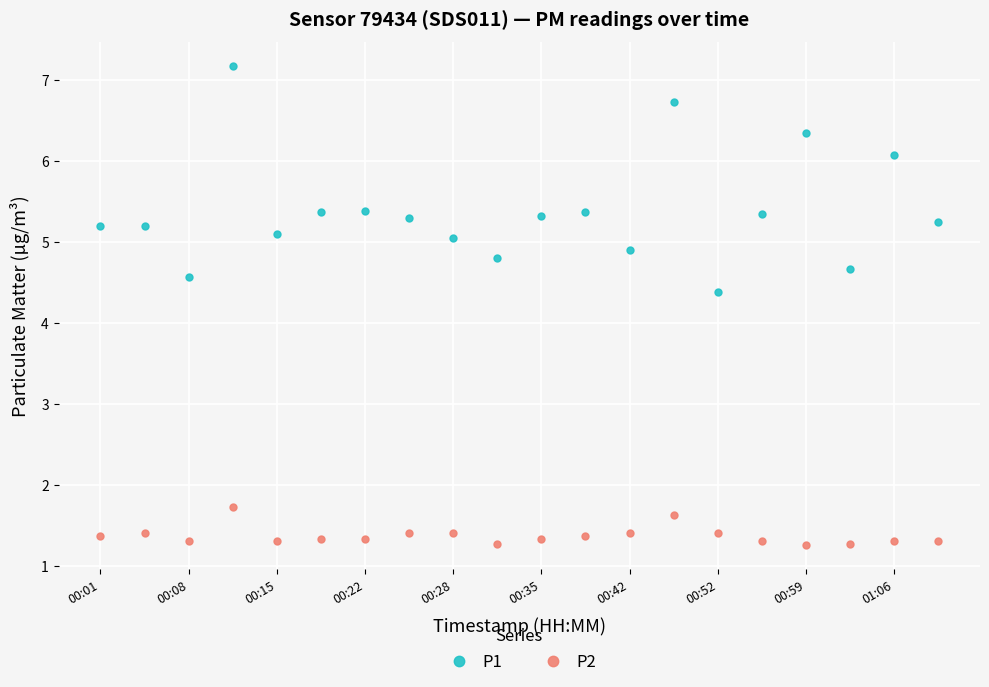

How many data points in P1 are less than 5?

5